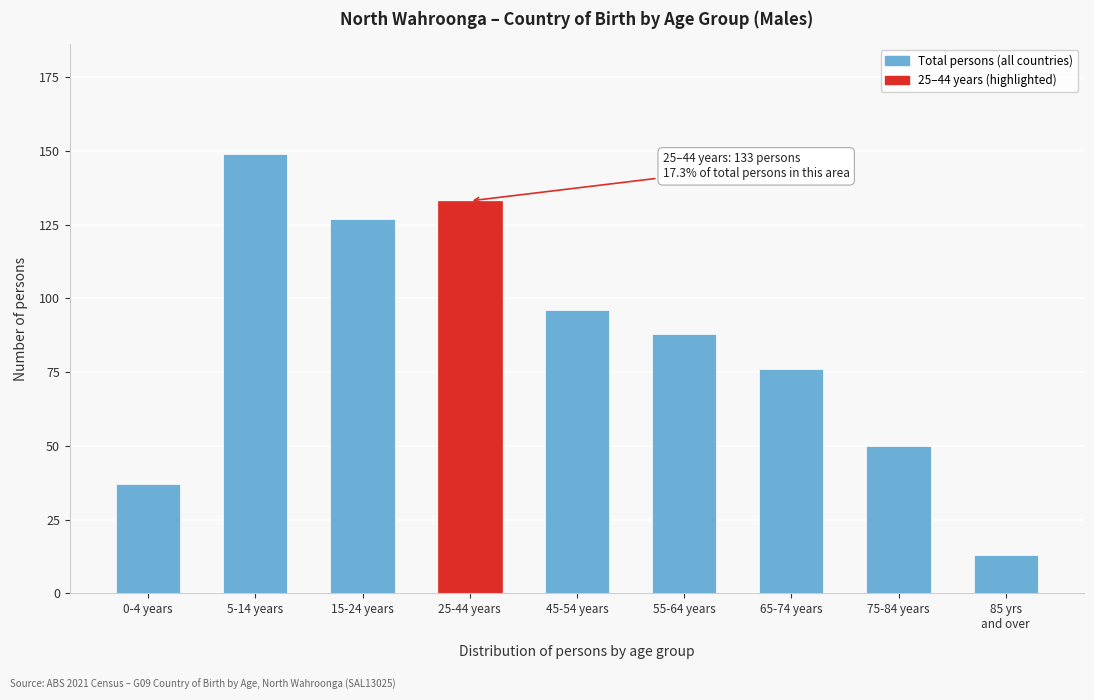

Reading left to right, what are all the values shown in this chart?

37	149	127	133	96	88	76	50	13